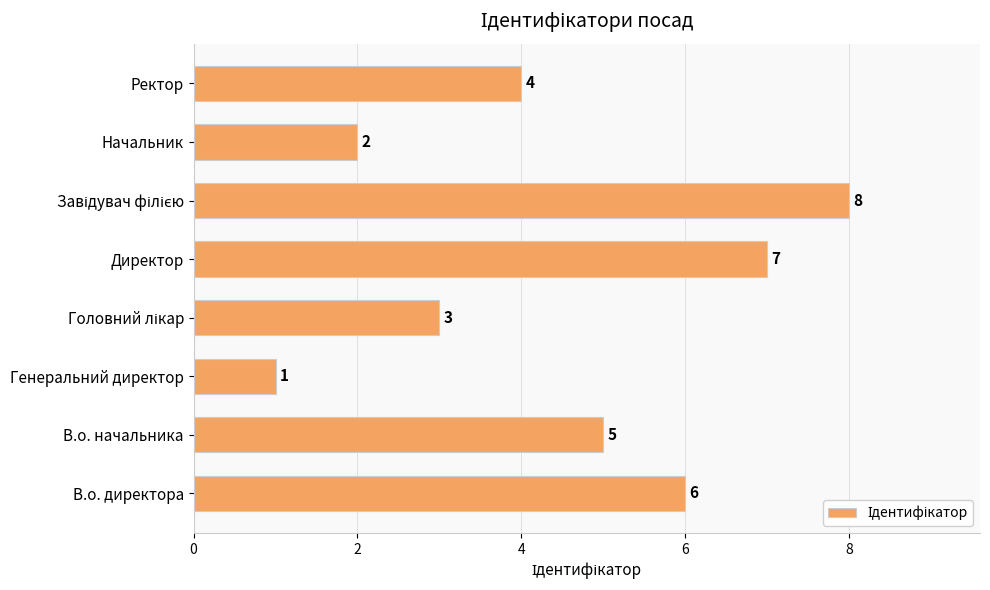

Reading bottom to top, list all the values displayed in this chart.

6	5	1	3	7	8	2	4